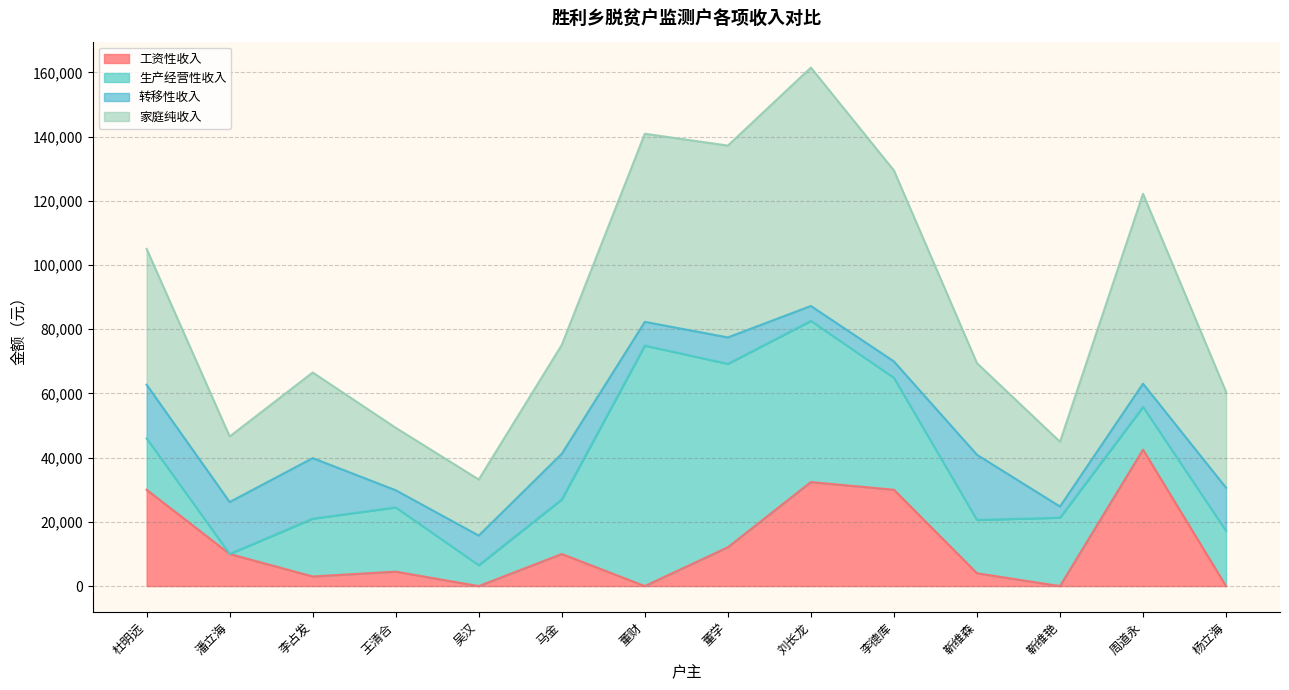

What is the difference between the second highest and minimum values in the 工资性收入 series?

32400